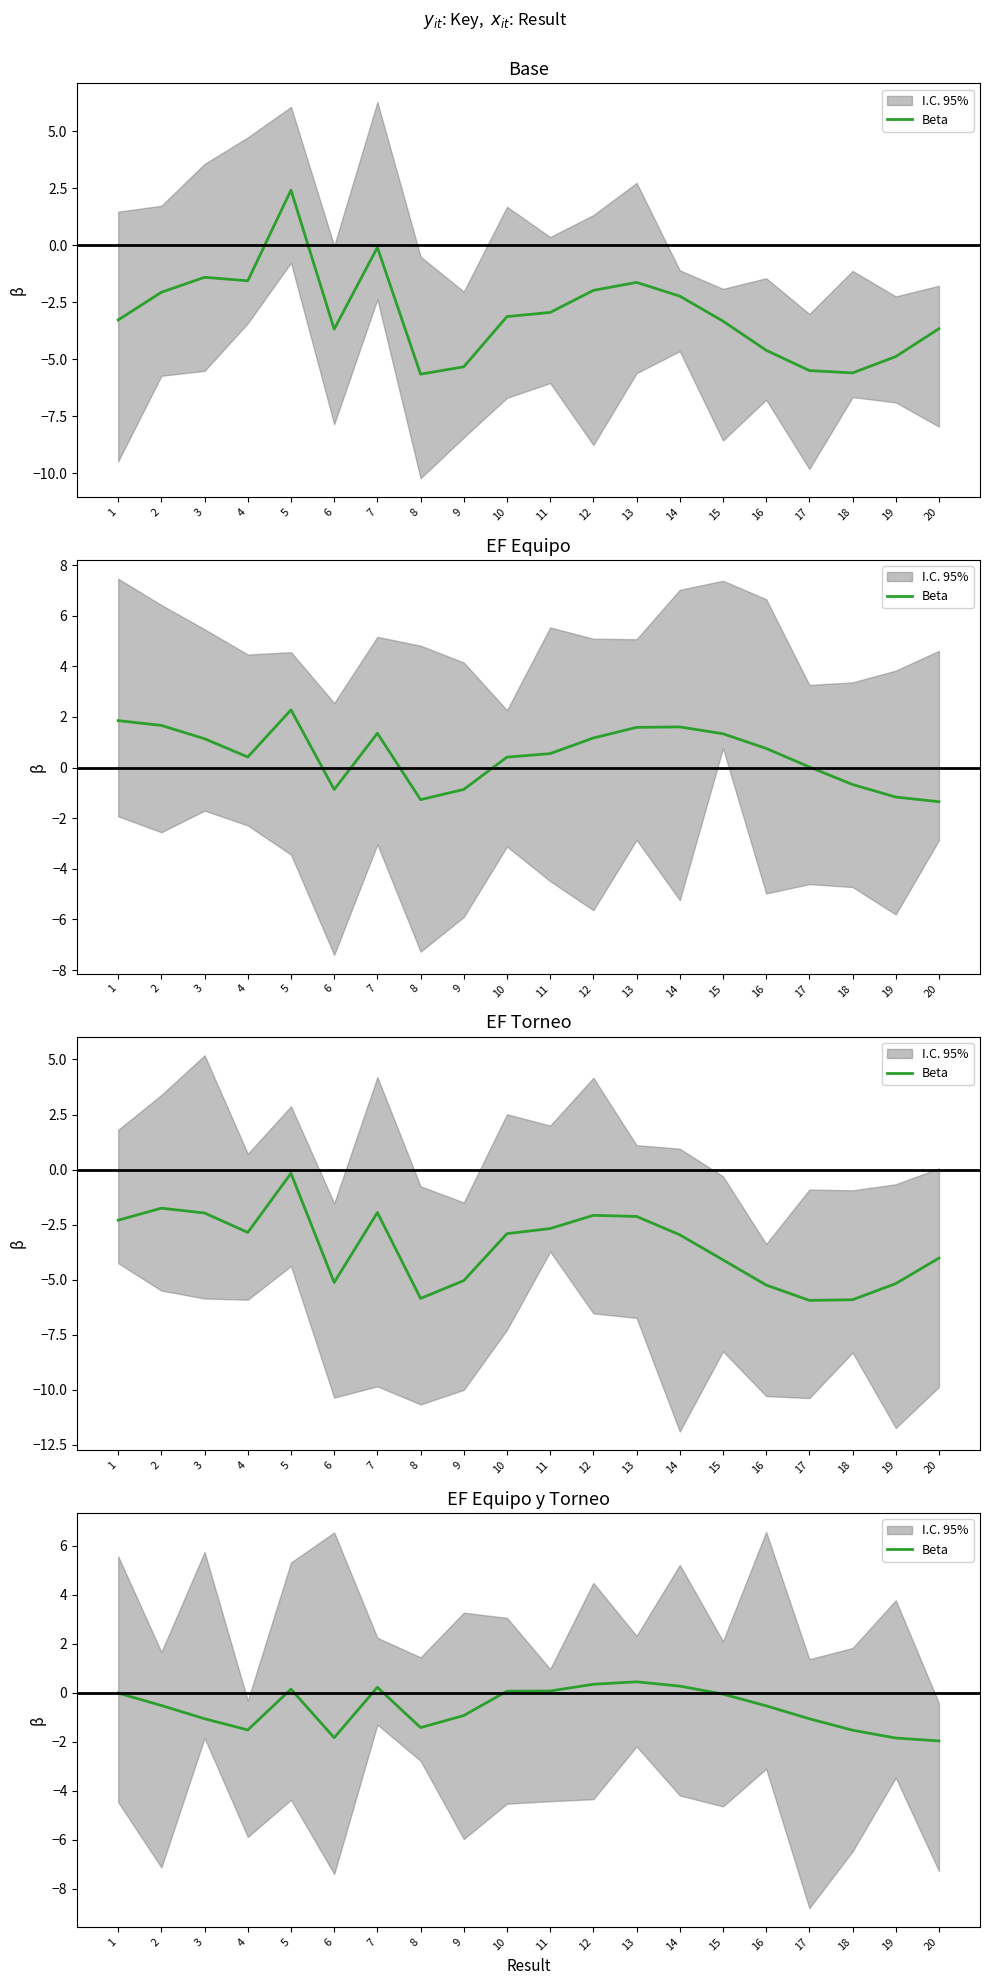

True or false: the data shows -2.5 at 18.

False